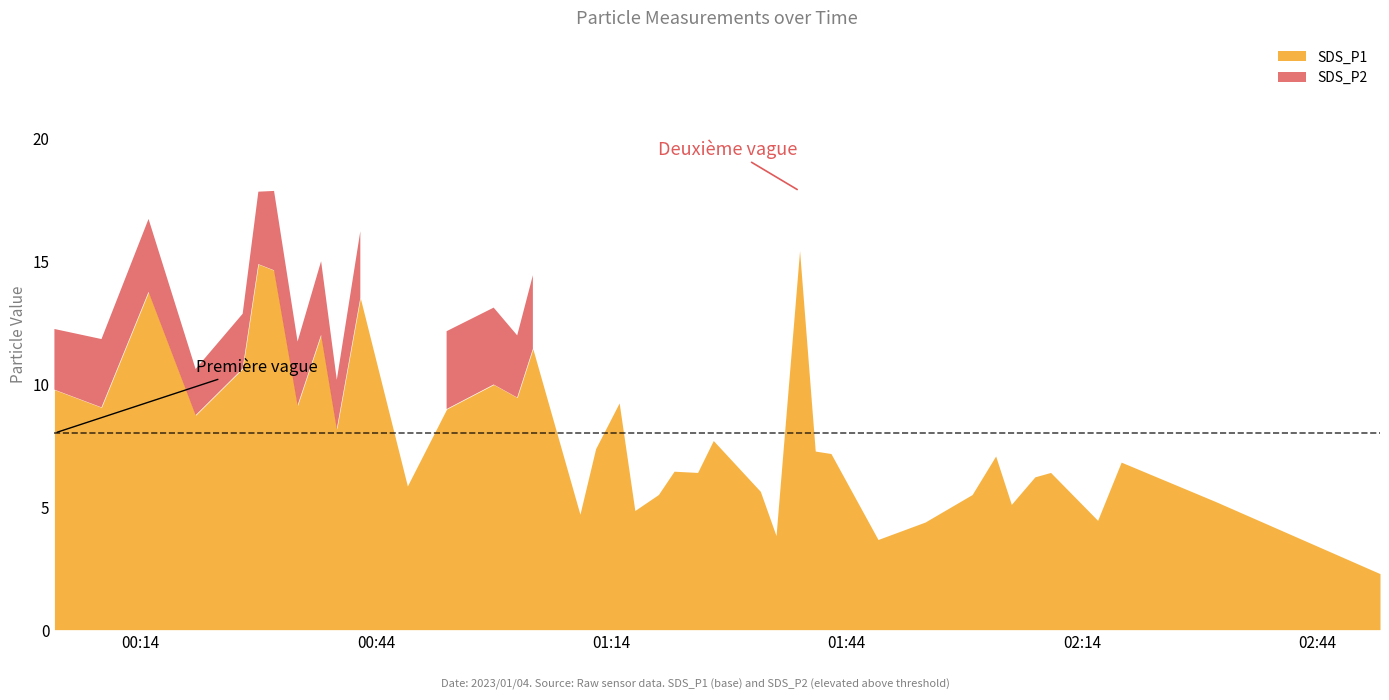

What position from the right is 2023/01/04 00:03?

40